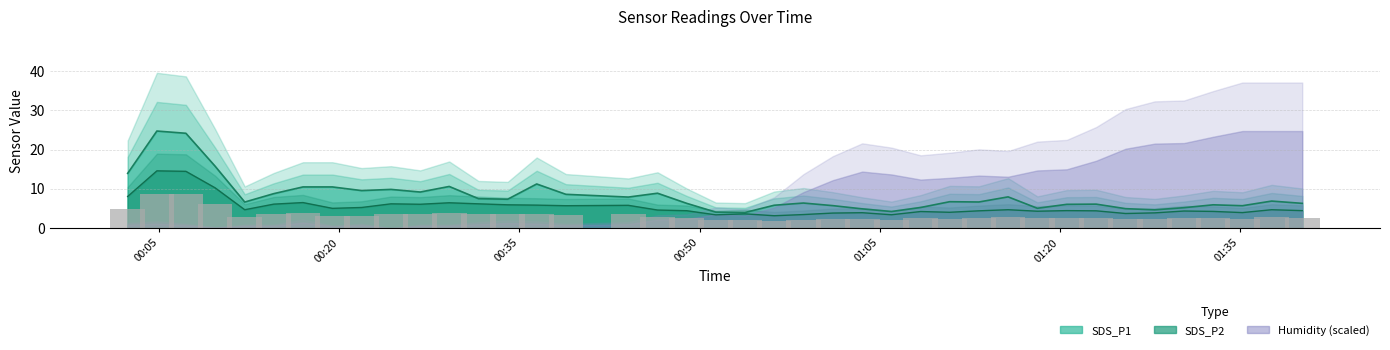

What is the sum of all values?

130.0